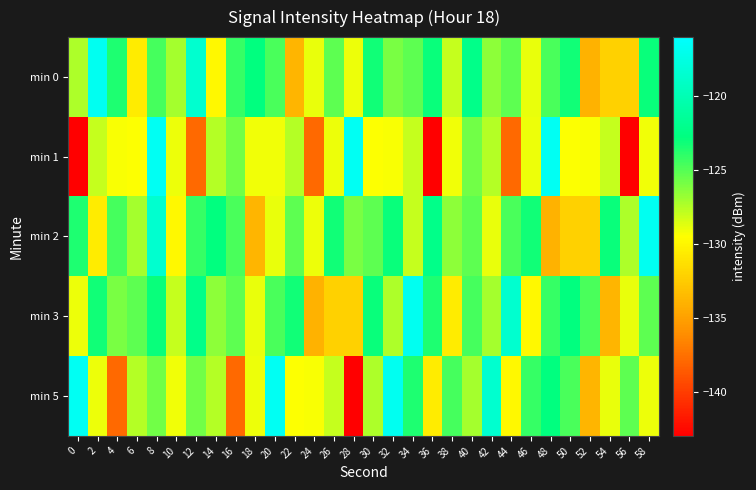

What is the total value across all series at 48?

-622.5